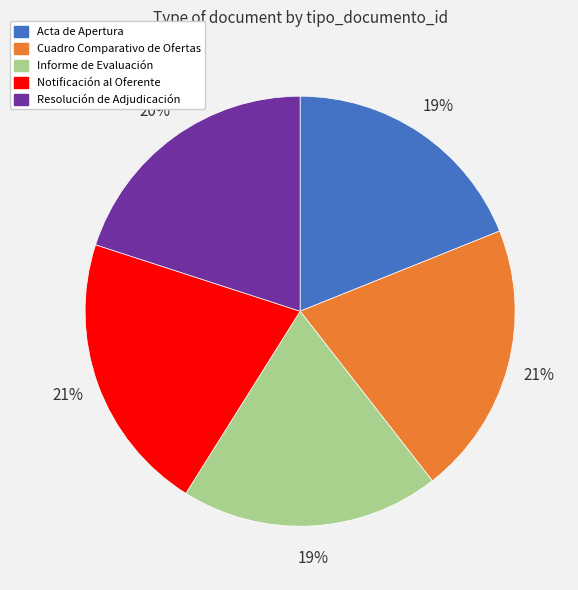

Combined, do Cuadro Comparativo de Ofertas and Resolución de Adjudicación account for over 50%?

No